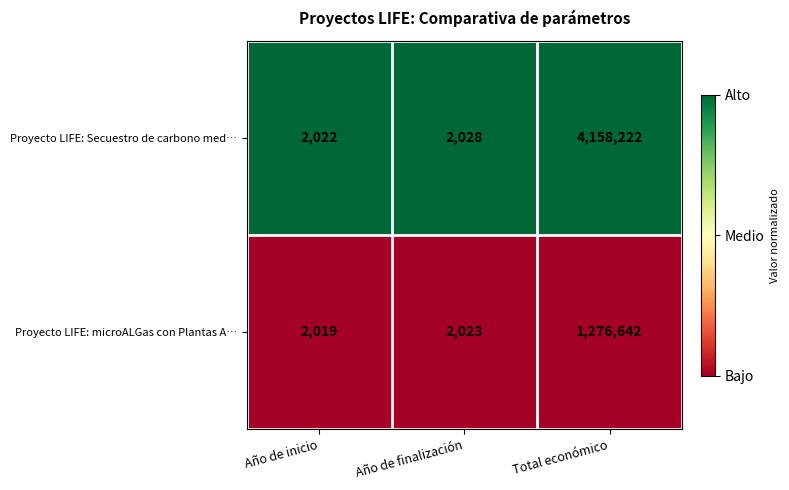

The value of Proyecto LIFE: Secuestro de carbono med… at Año de inicio is 825. True or false?

False